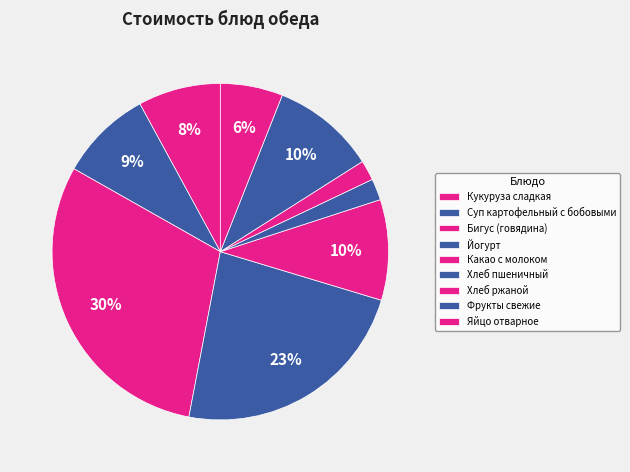

Is there any slice that represents more than half of the pie?

No